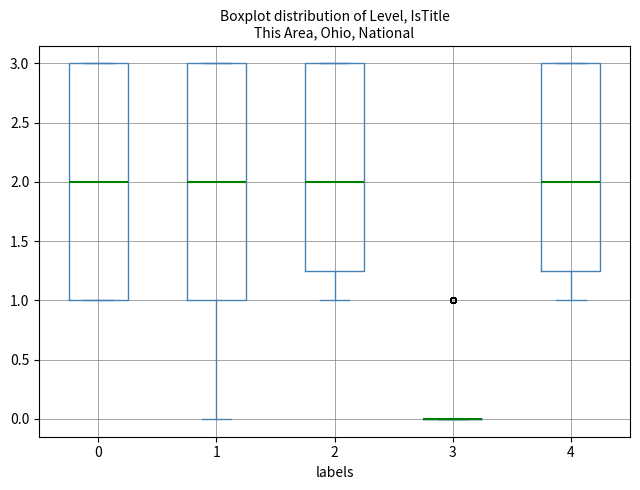

Reading left to right, read every box against the y-axis: the position of its median line, the range the box covers, and the ends of its whiskers. The values are not printed on the chart, so give them approximately, as read against the axis.

0: median 2.00, box 1.00 to 3.00, whiskers 1.00 to 3.00
1: median 2.00, box 1.00 to 3.00, whiskers 0.00 to 3.00
2: median 2.00, box 1.25 to 3.00, whiskers 1.00 to 3.00
3: box collapsed to a line at 0.00, whiskers 0.00 to 0.00
4: median 2.00, box 1.25 to 3.00, whiskers 1.00 to 3.00